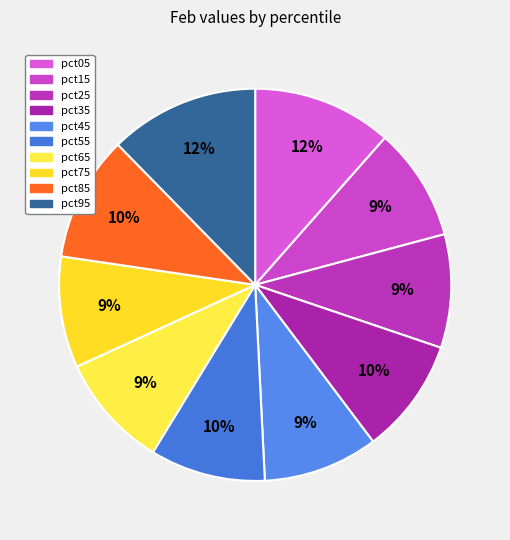

Is it true that pct55 is 10% of the pie?

True